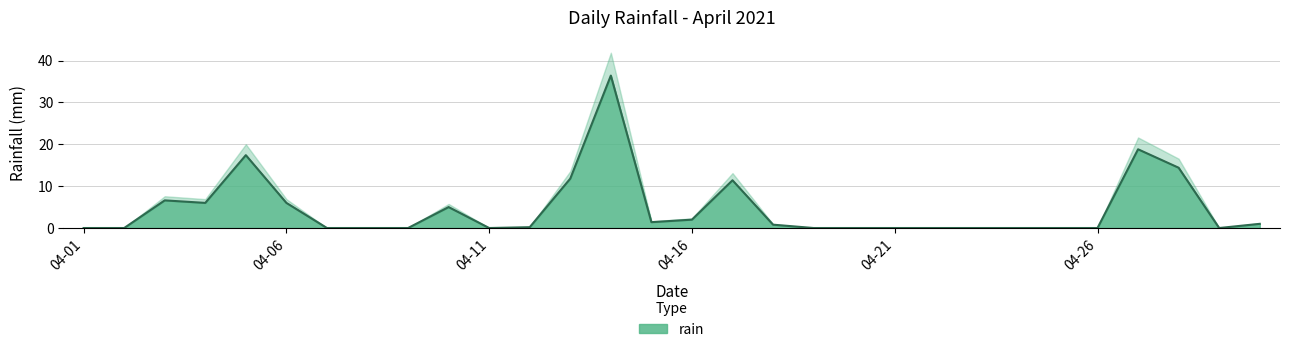

How many points are lower than both their immediate neighbors (excluding endpoints)?

4